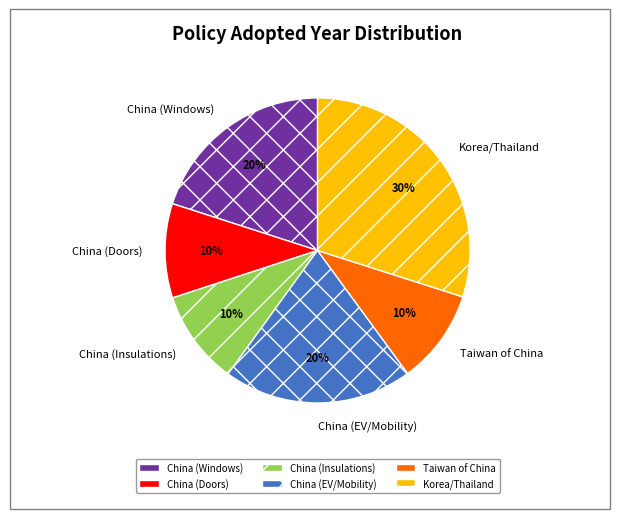

To the nearest percent, what is the average slice percentage?

17%